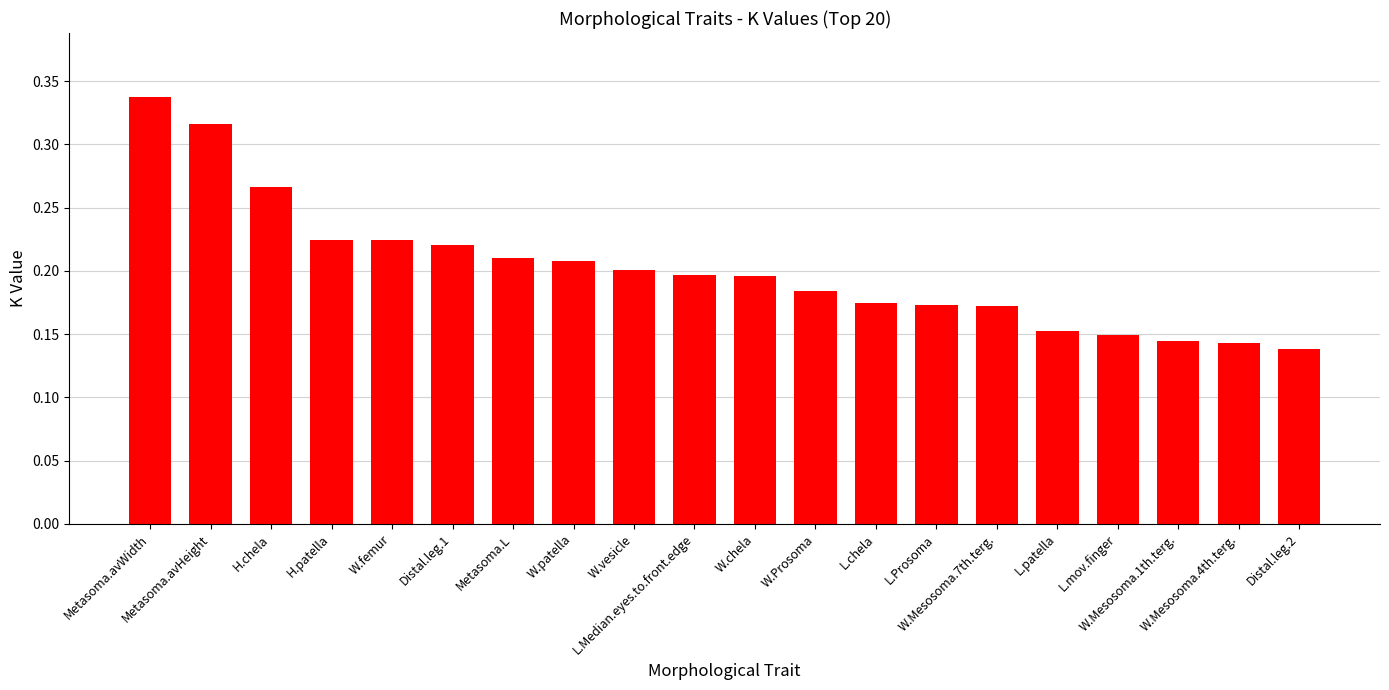

Count the values in the range 0 to 1.

20